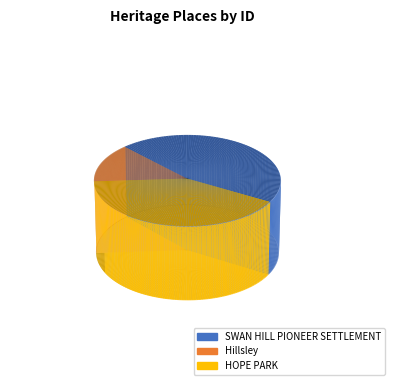

To the nearest percent, what is the average slice percentage?

33%